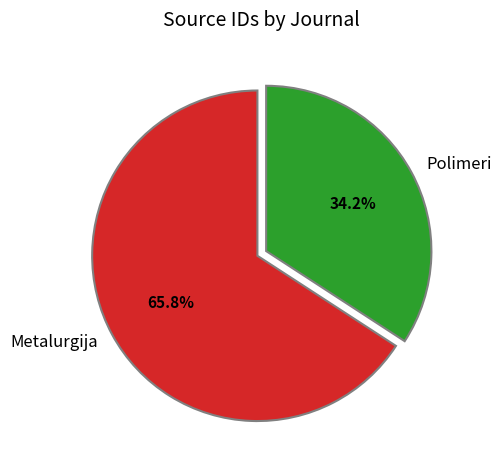

Combined, do Metalurgija and Polimeri account for over 50%?

Yes